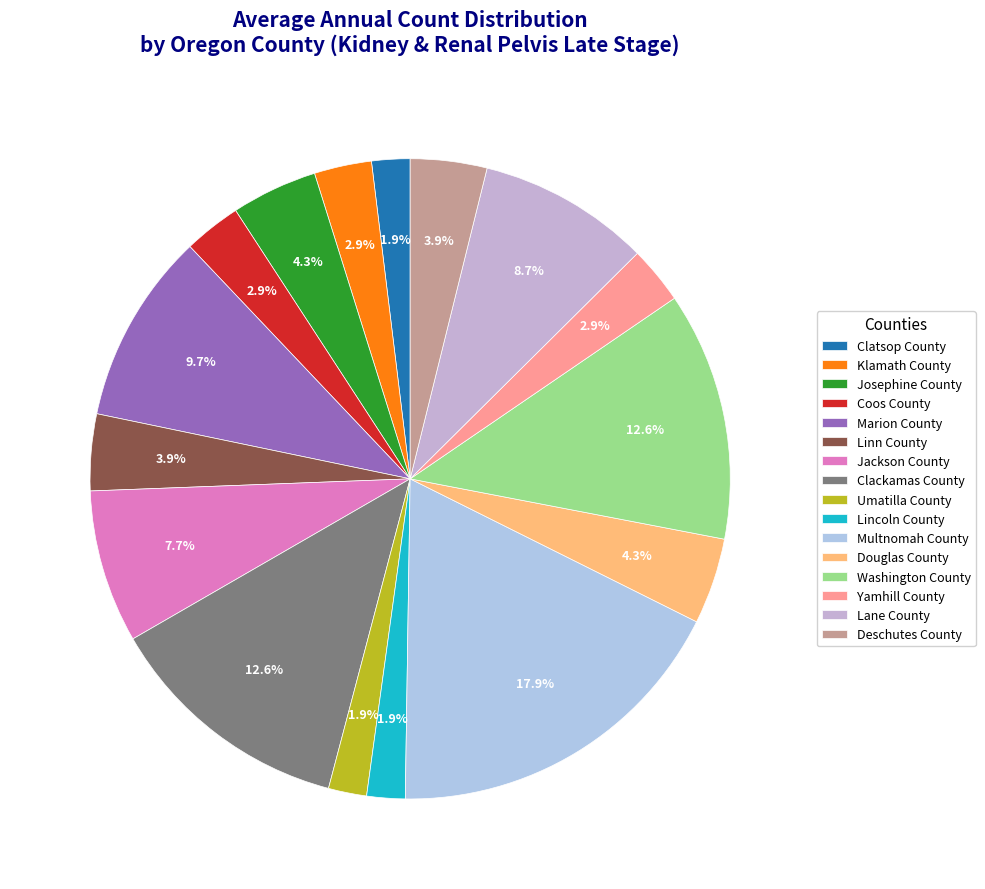

To the nearest percent, what is the difference between the Multnomah County and Jackson County slice percentages?

10%